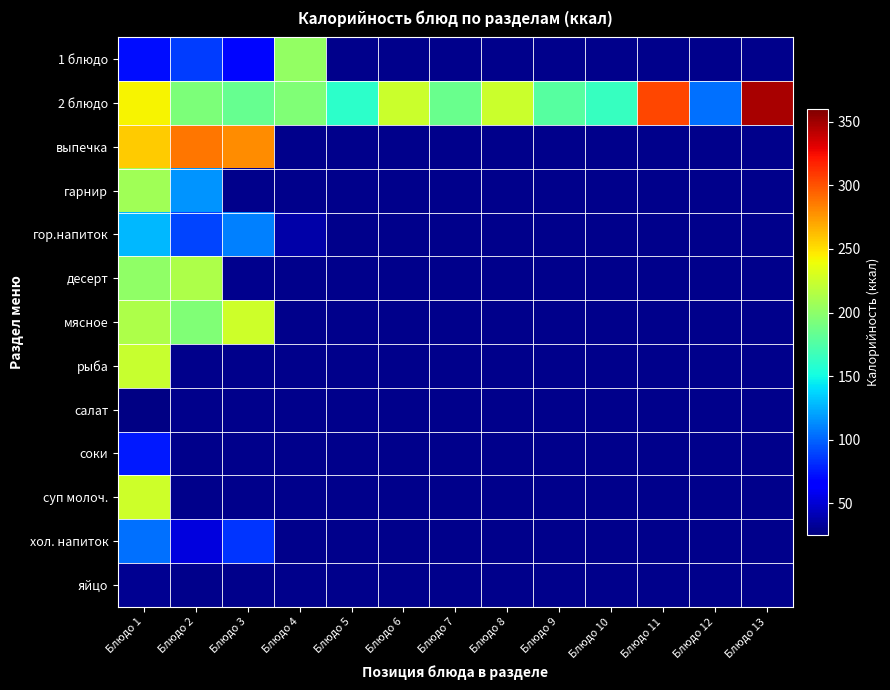

Which series has the largest range (max minus min)?

2 блюдо